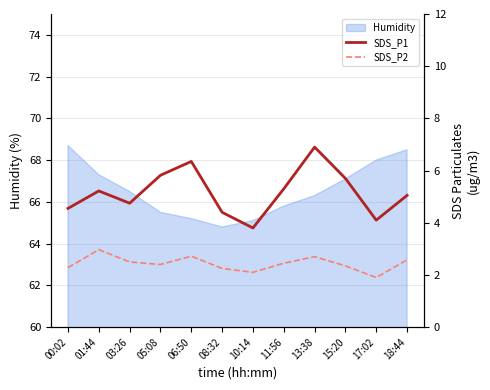

The value of Humidity at 18:44 is 21.8. True or false?

False